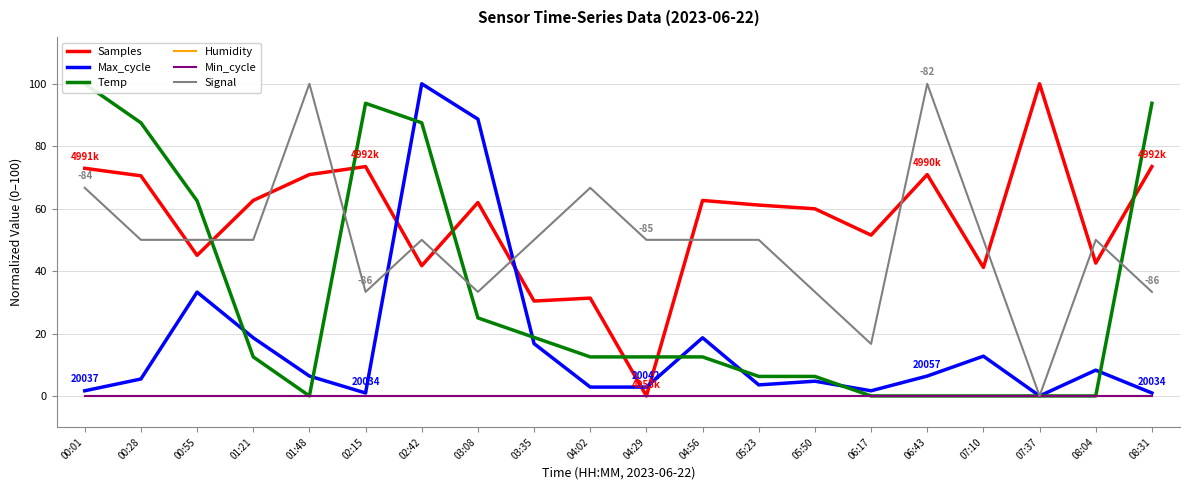

How many lines are shown in the chart?

6